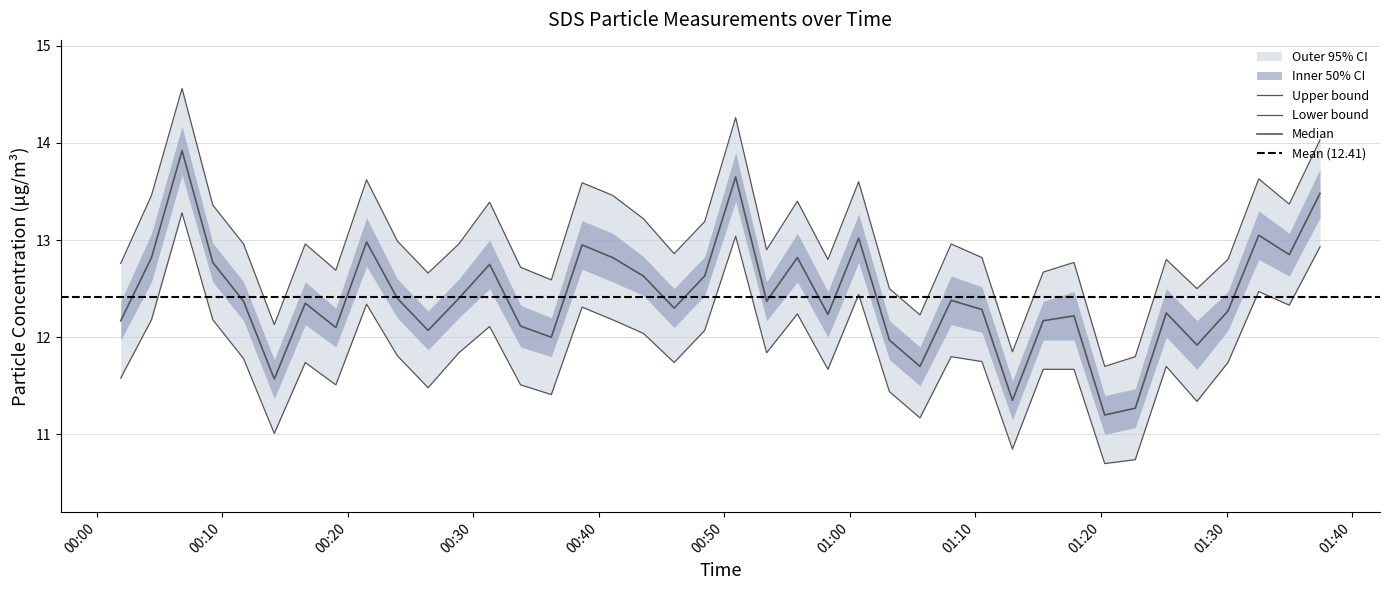

What is the total value across all series at 2024/01/06 01:12:57?

22.2